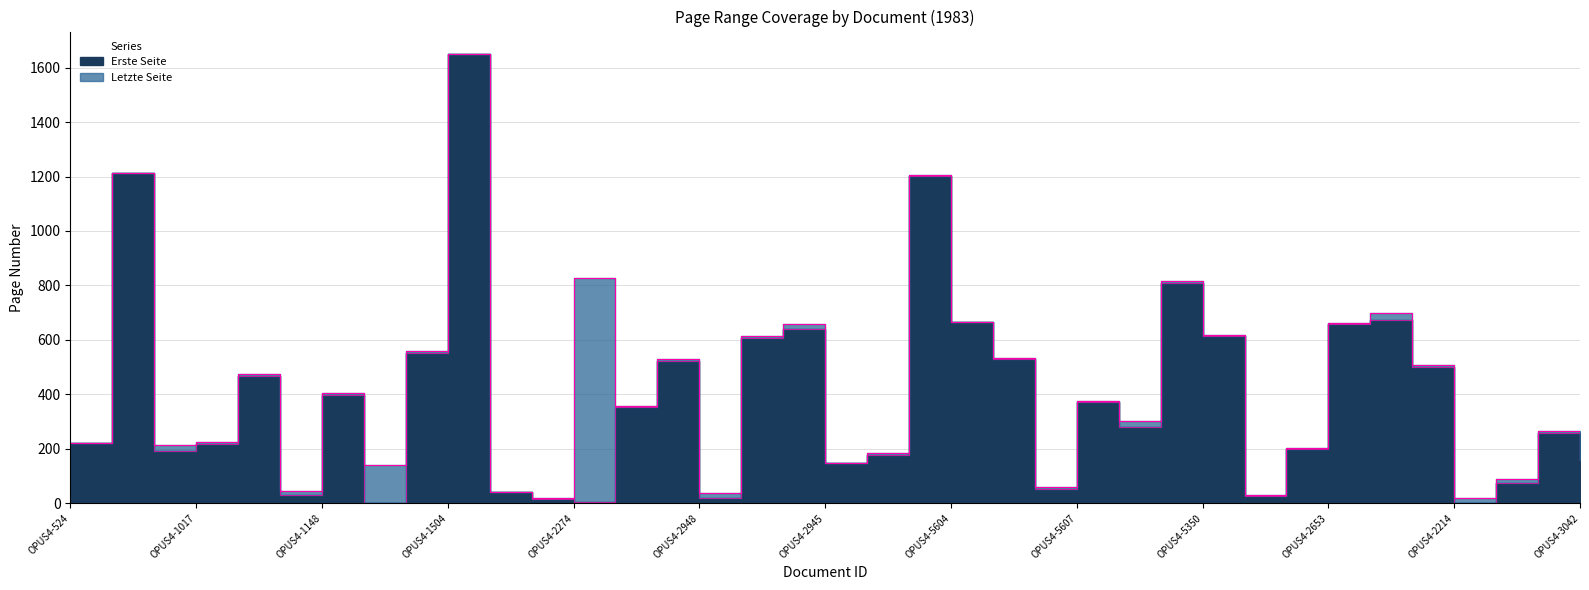

True or false: Erste Seite and Letzte Seite intersect in this chart.

False